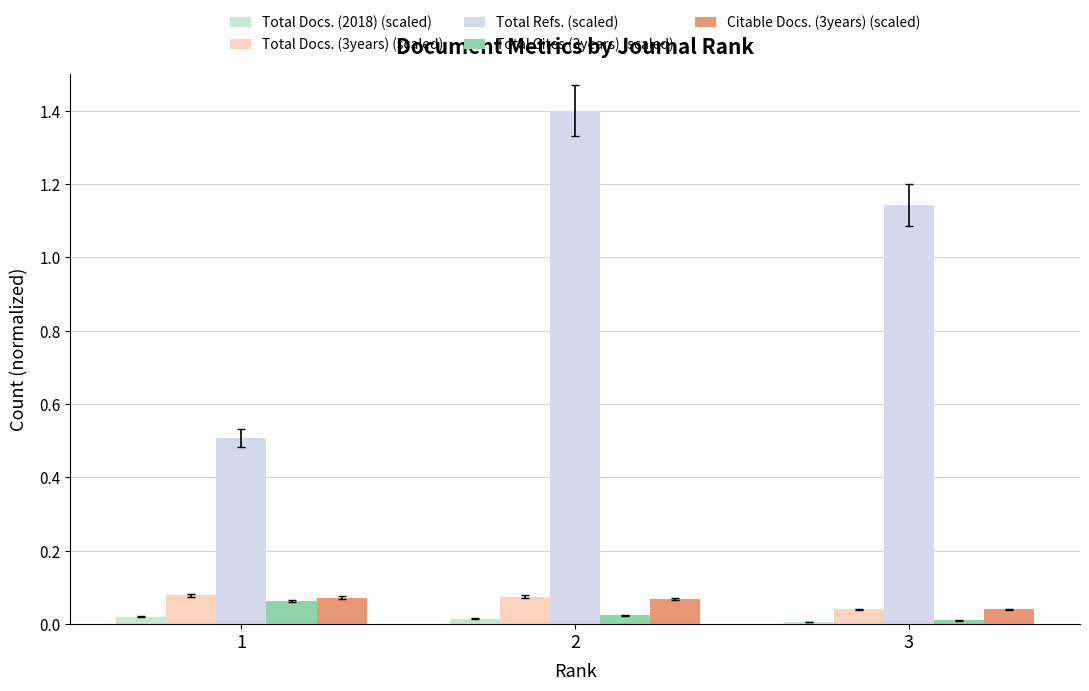

At which label does Total Refs. (scaled) first exceed 1?

2